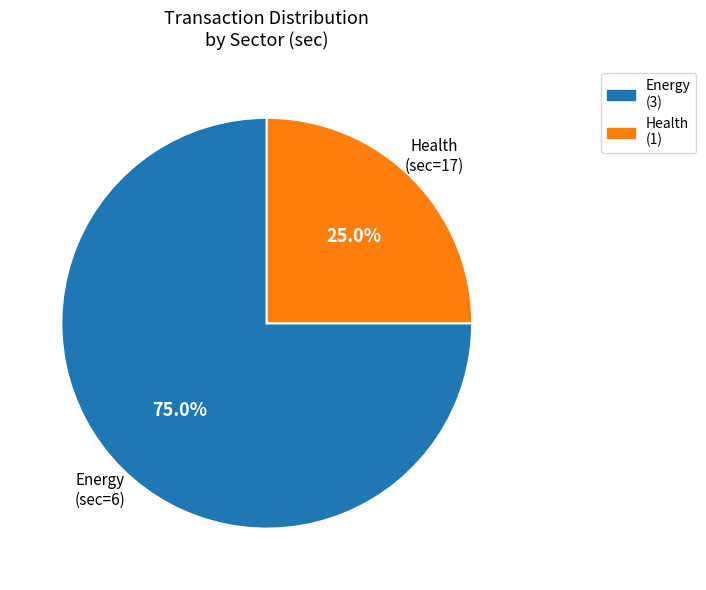

Is there a majority slice in this chart?

Yes